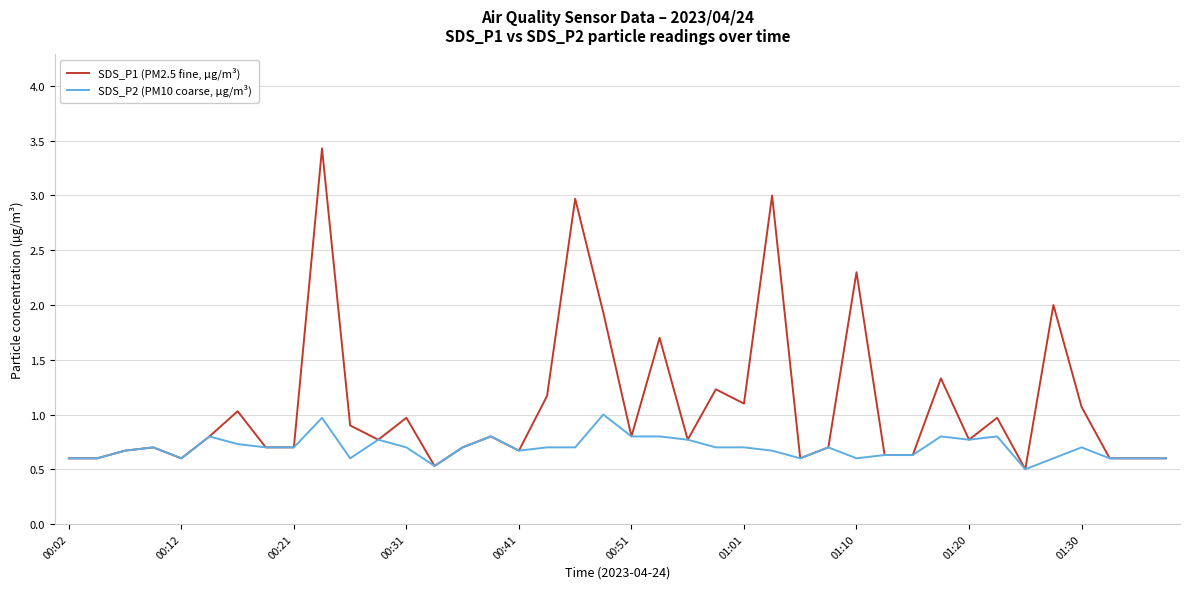

What are all the series names shown in the legend?

SDS_P1 (PM2.5 fine, µg/m³), SDS_P2 (PM10 coarse, µg/m³)